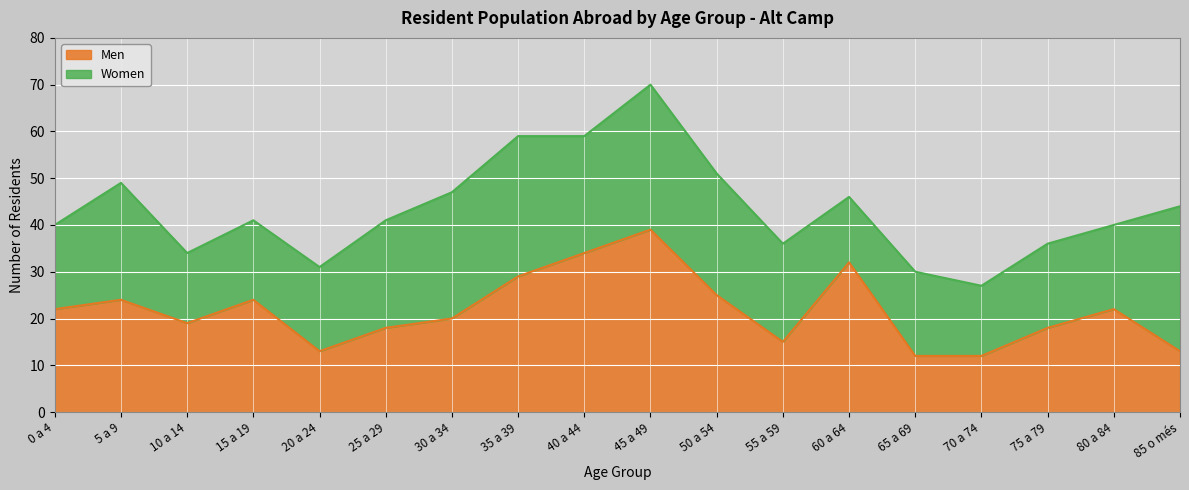

What is the minimum value for Men?

12